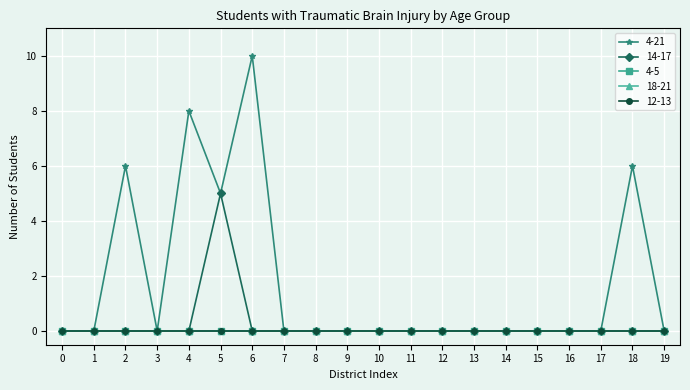

How many series are shown in this chart?

5